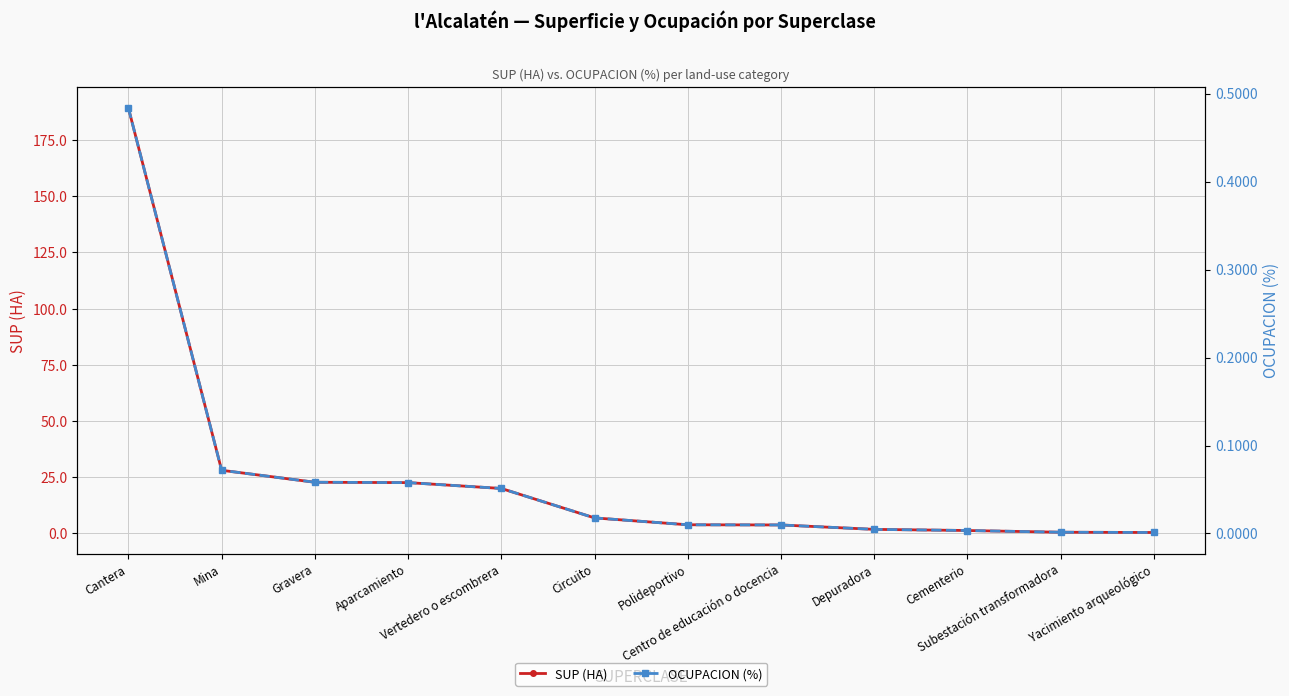

What is the label of the 3rd point from the left?

Gravera